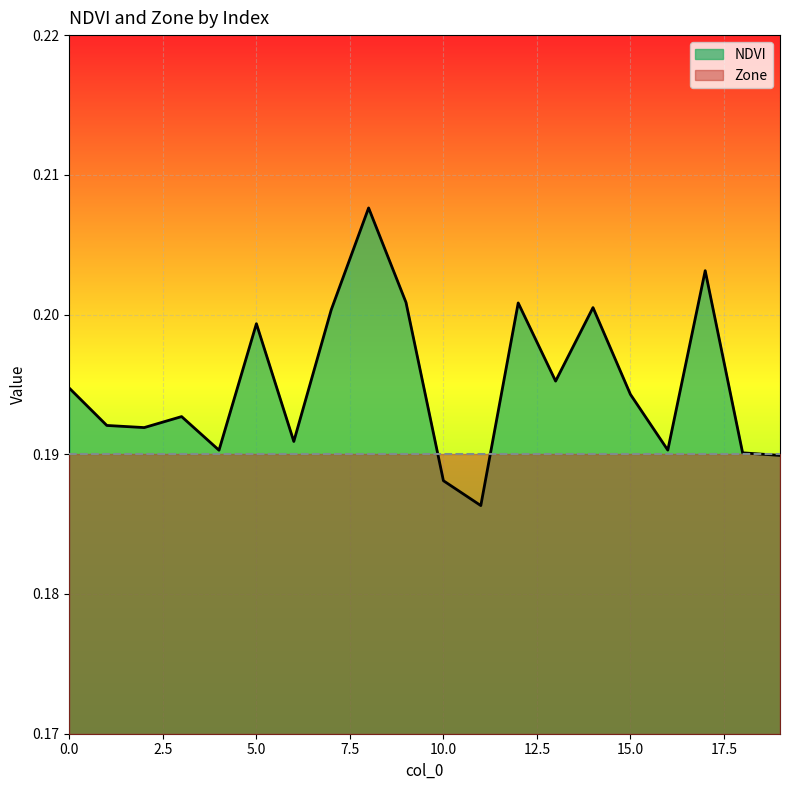

Is it true that the value at 4 is 0.1?

False